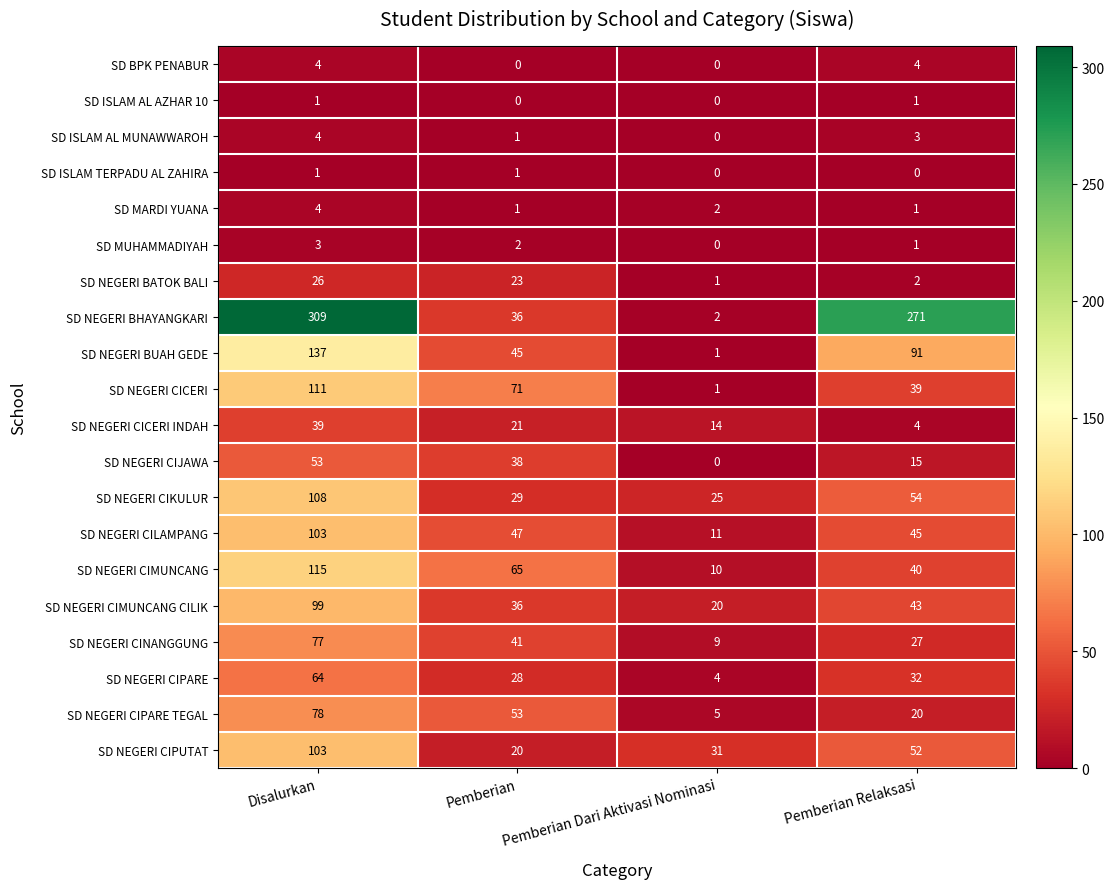

Rank the categories by SD NEGERI BUAH GEDE value from lowest to highest.

Pemberian Dari Aktivasi Nominasi, Pemberian, Pemberian Relaksasi, Disalurkan